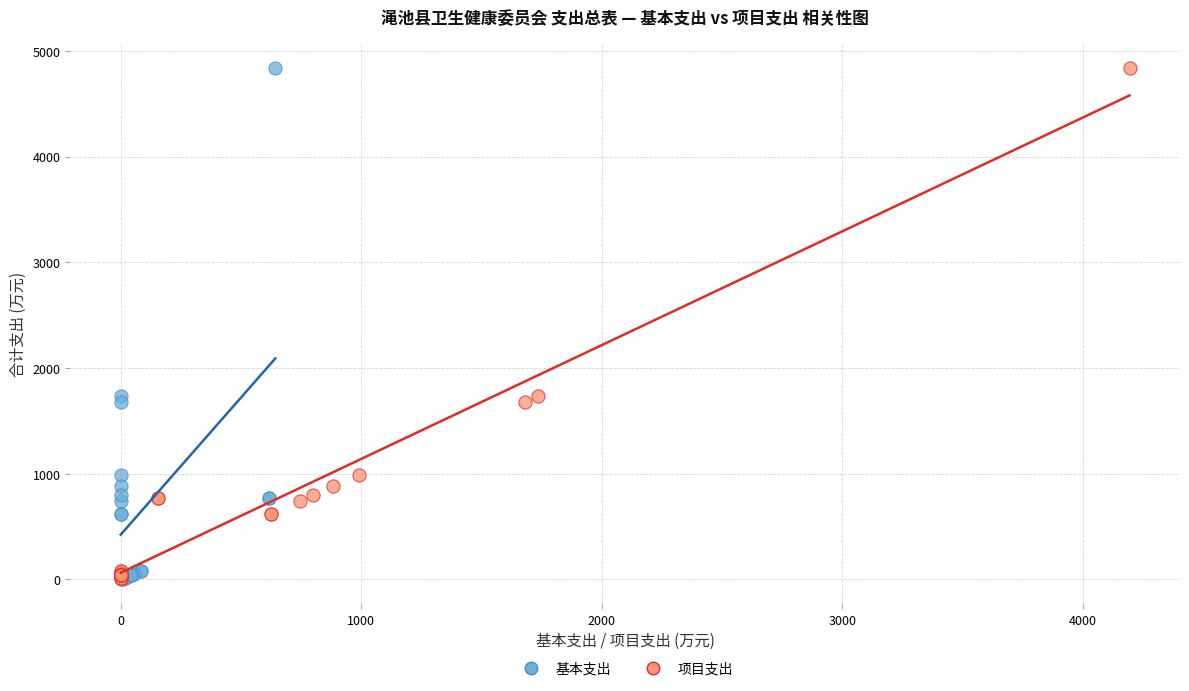

What are all the series names shown in the legend?

基本支出, 项目支出